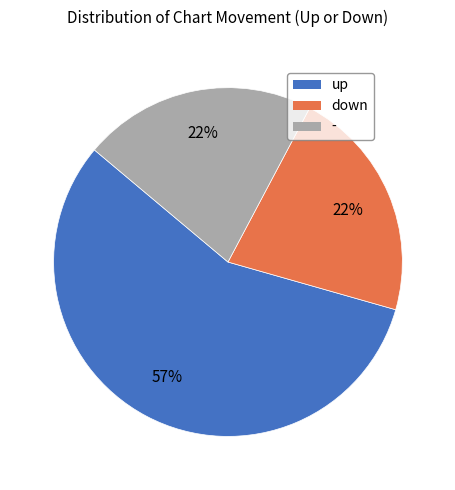

How many segments does this pie chart have?

3